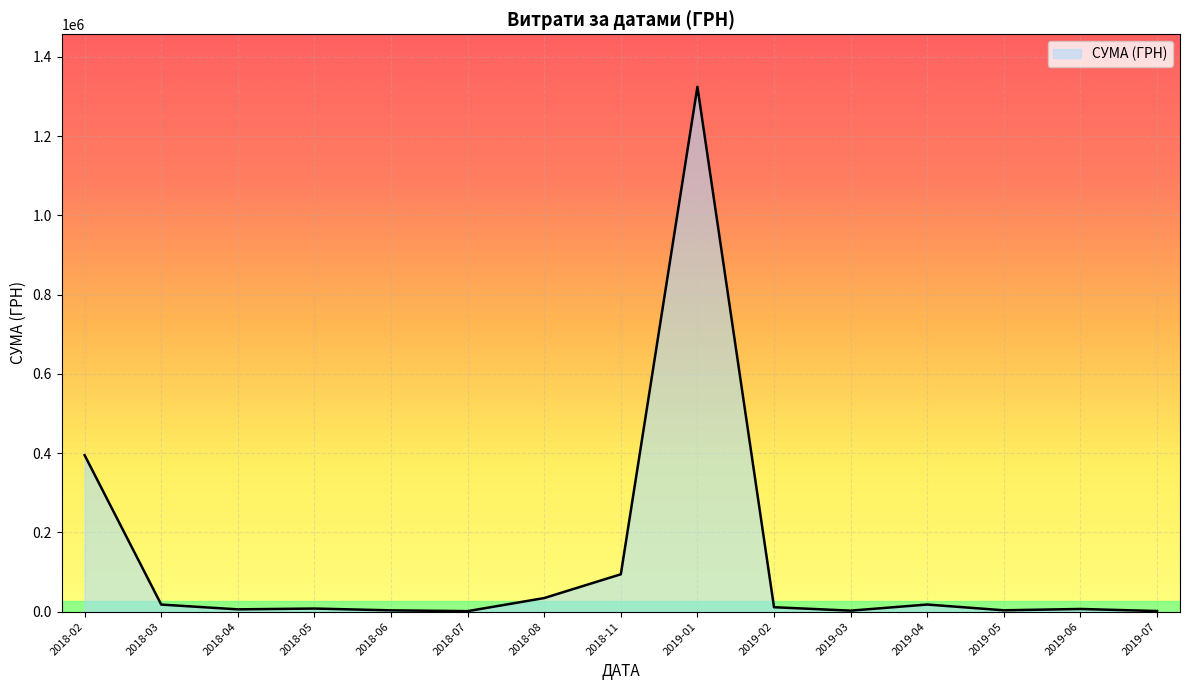

At which label is the value closest to 662850?

2018-02